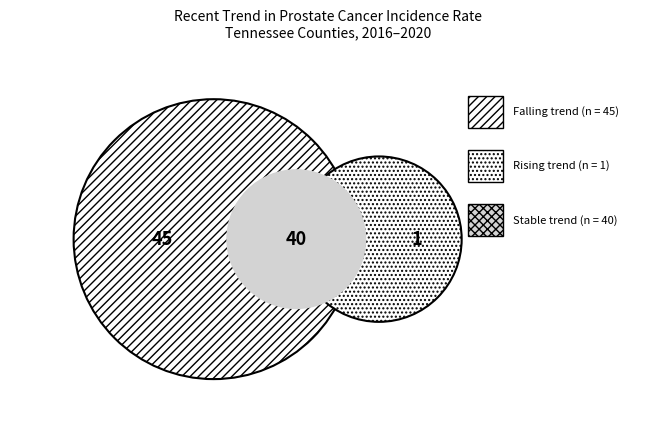

Rank the categories by value from highest to lowest.

falling, stable, rising